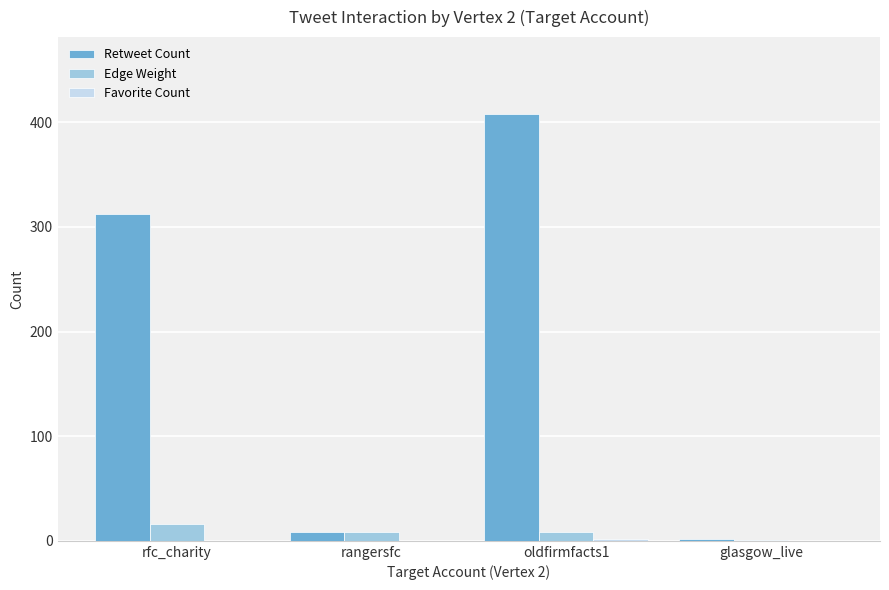

What is the maximum value shown in the chart?

408